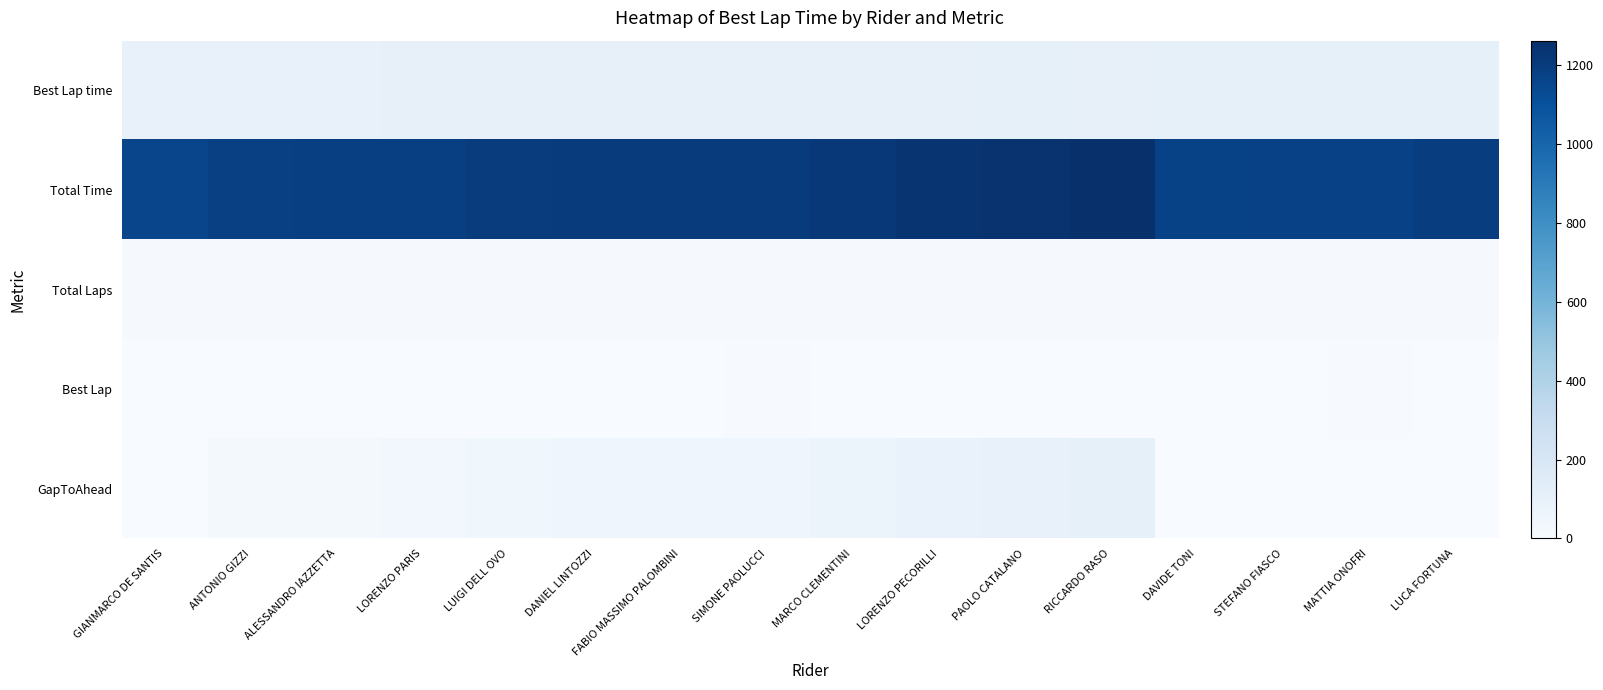

What is the spread (max minus min) of values at LORENZO PECORILLI?

1237.6